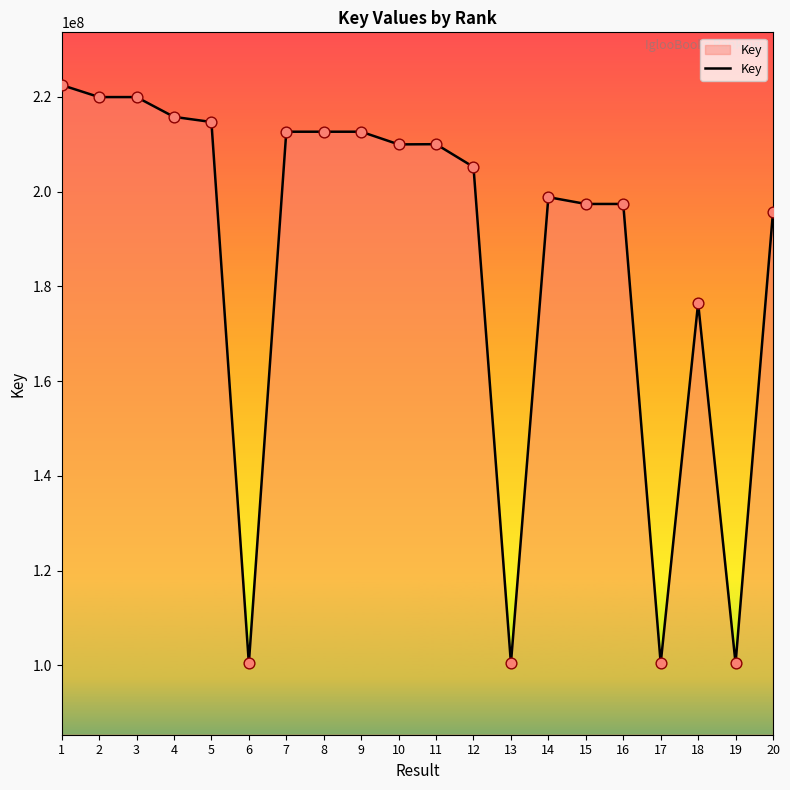

What is the change in value from 14 to 18?

-22345486